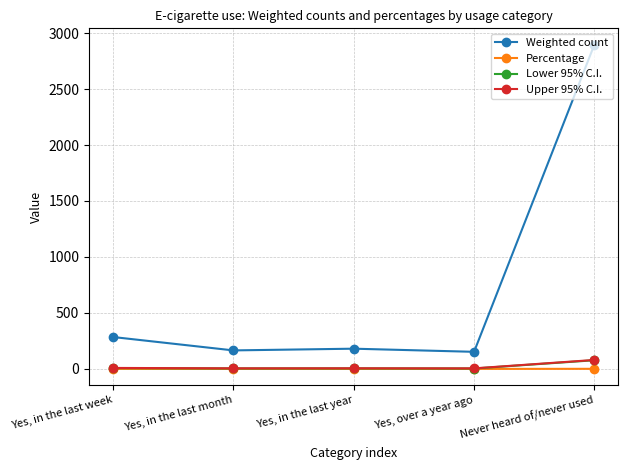

Which series has the largest total across all categories?

Weighted count